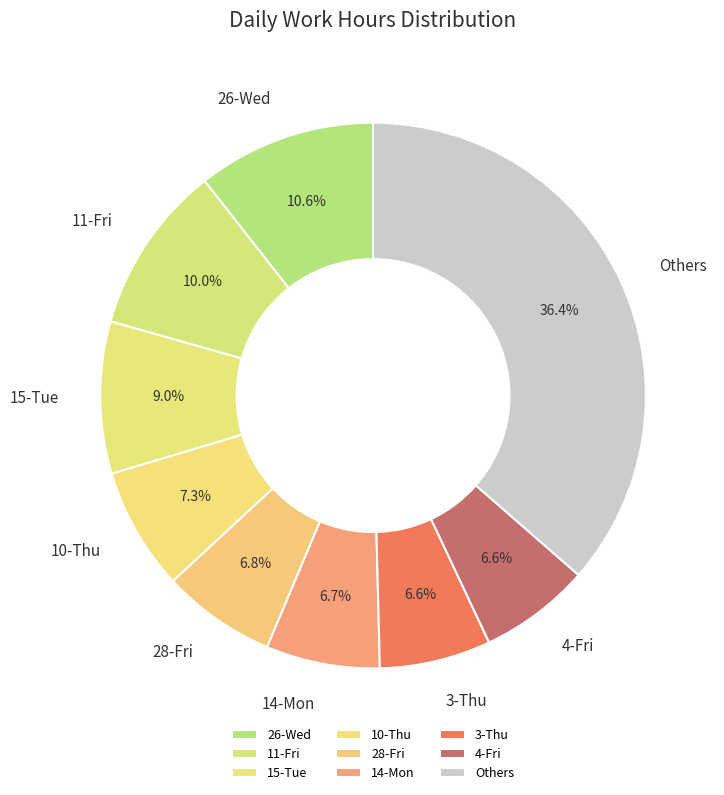

To the nearest percent, what portion does 26-Wed represent?

11%